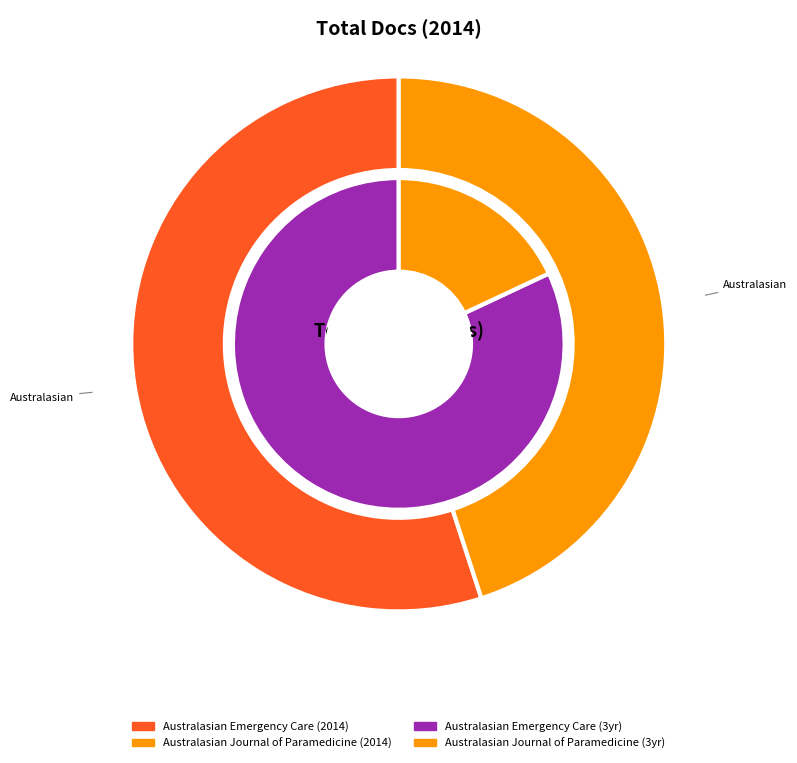

How many slices are in this pie chart?

2